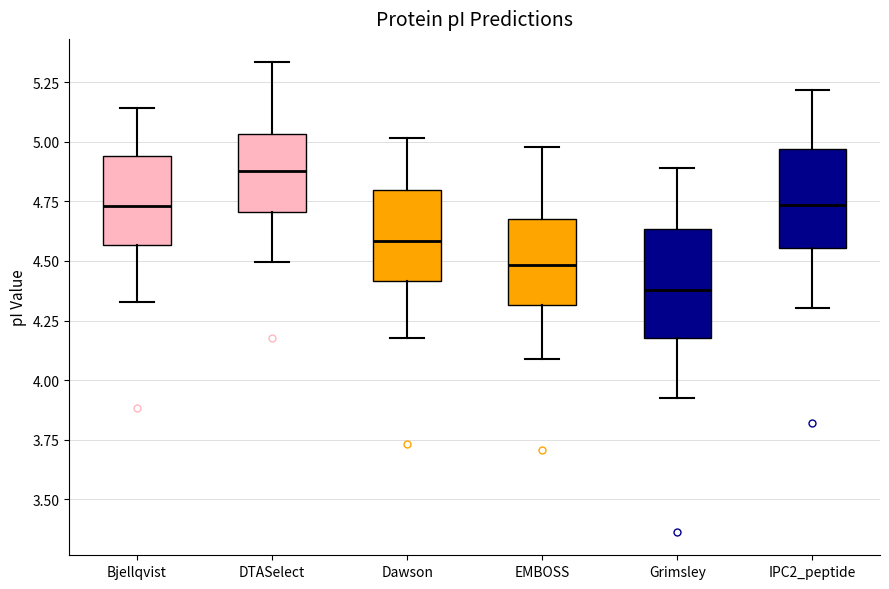

Which box has the highest median line?

DTASelect